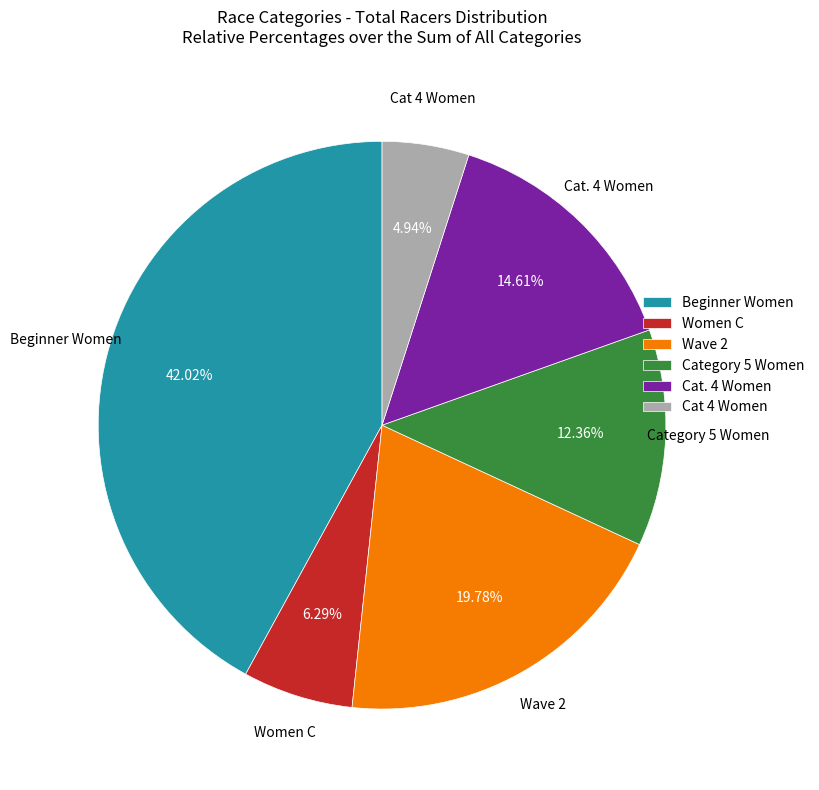

What percentage is the Cat 4 Women slice, to the nearest percent?

5%